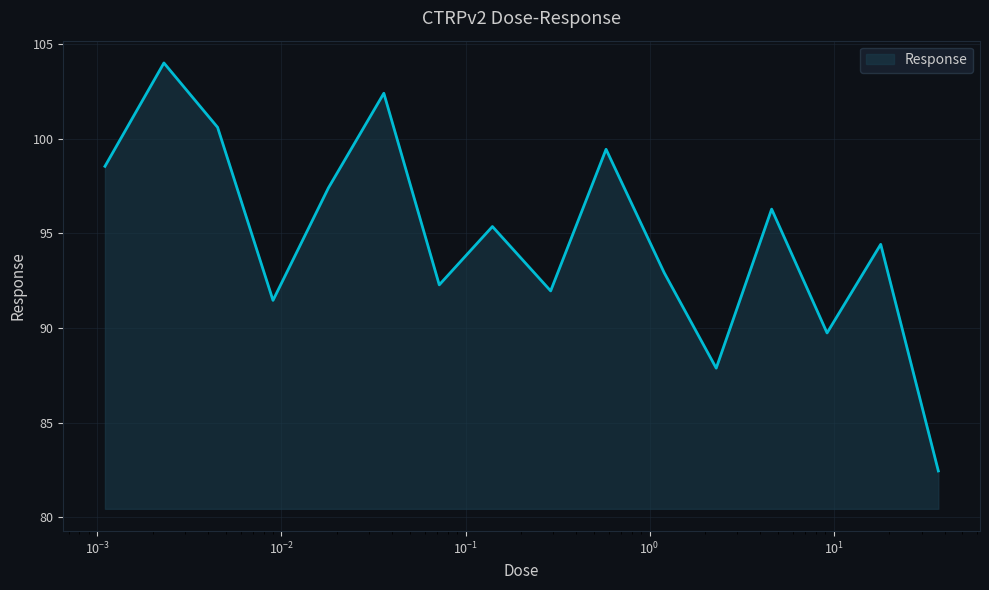

What is the minimum value shown in the chart?

82.5